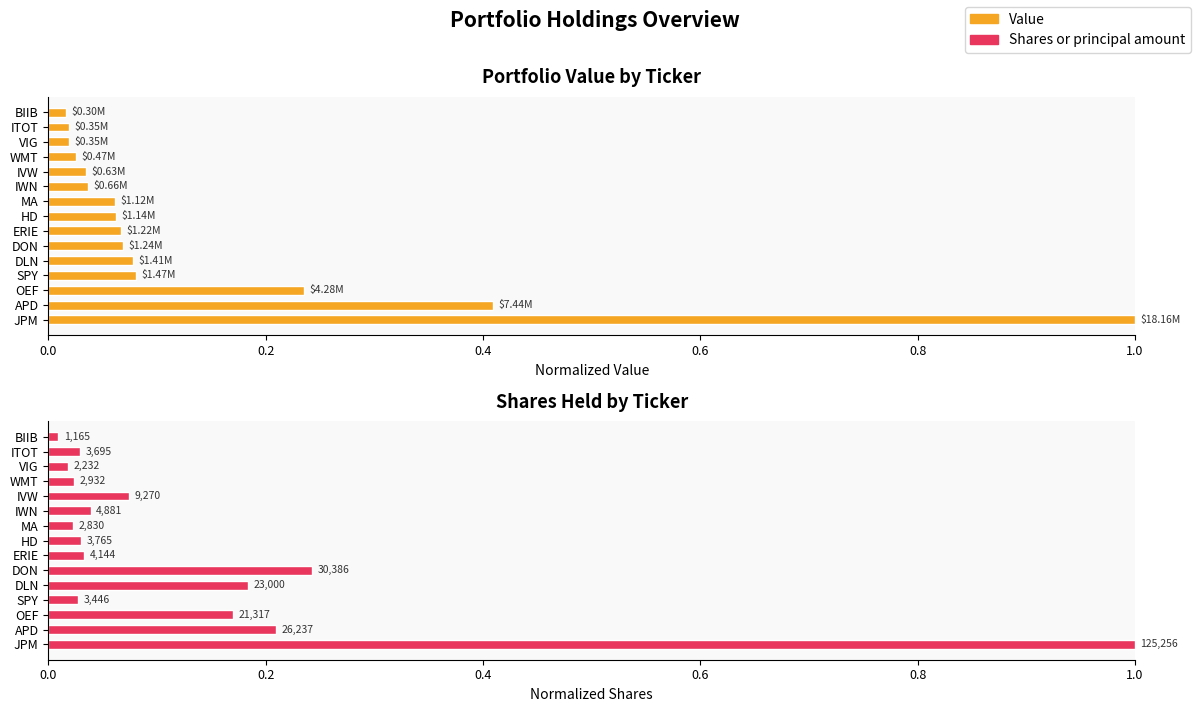

True or false: Shares has a value of 0.0 at SPY.

False